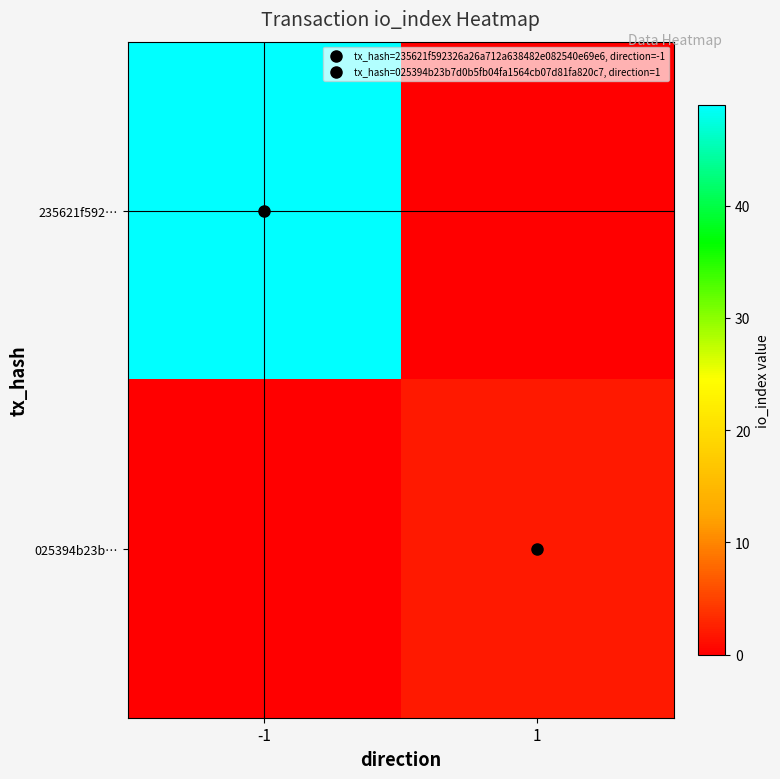

List the series in order of their overall mean, highest first.

235621f592…, 025394b23b…